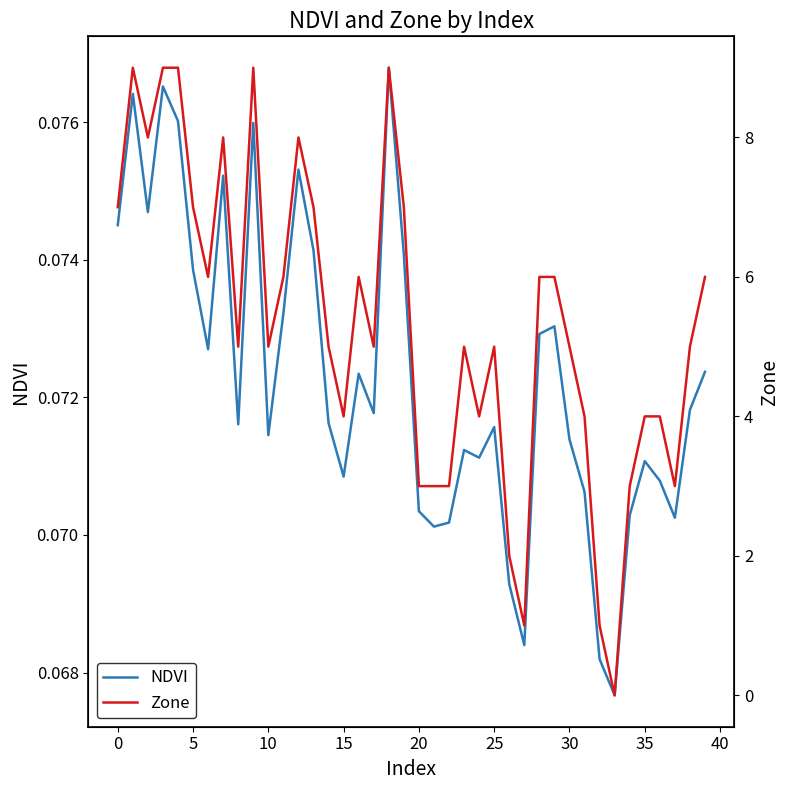

What is the sum of the NDVI values at 35 and 0?

0.1